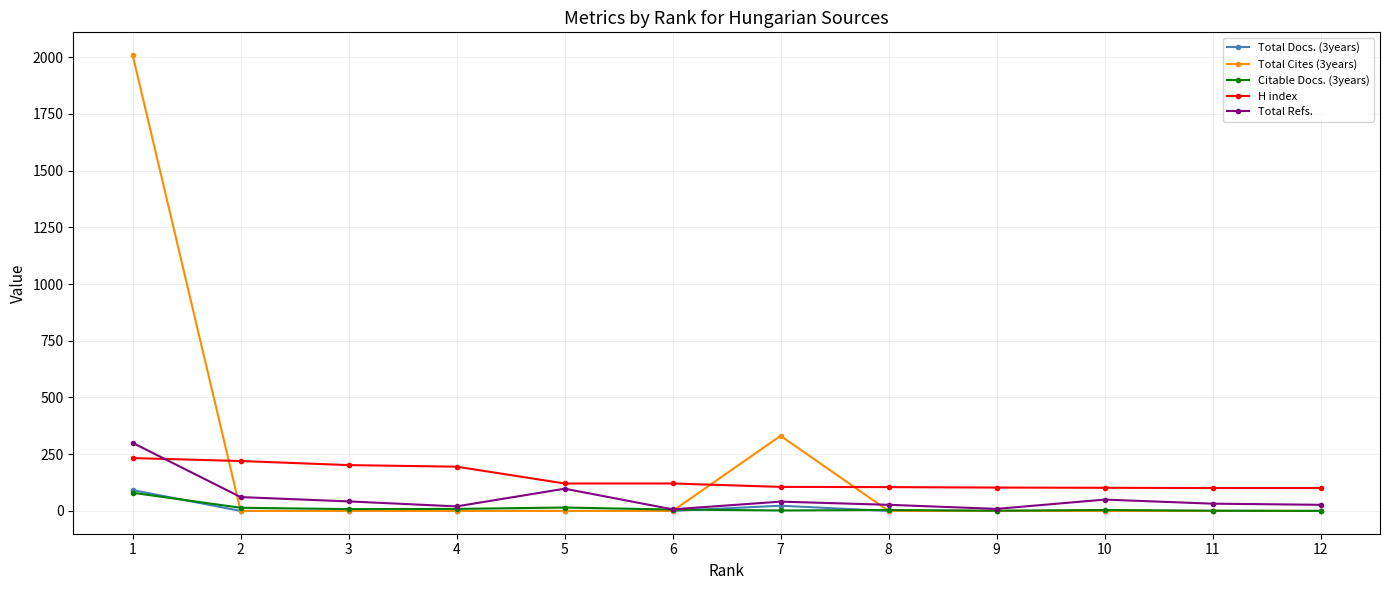

Which series has the largest total across all categories?

Total Cites (3years)